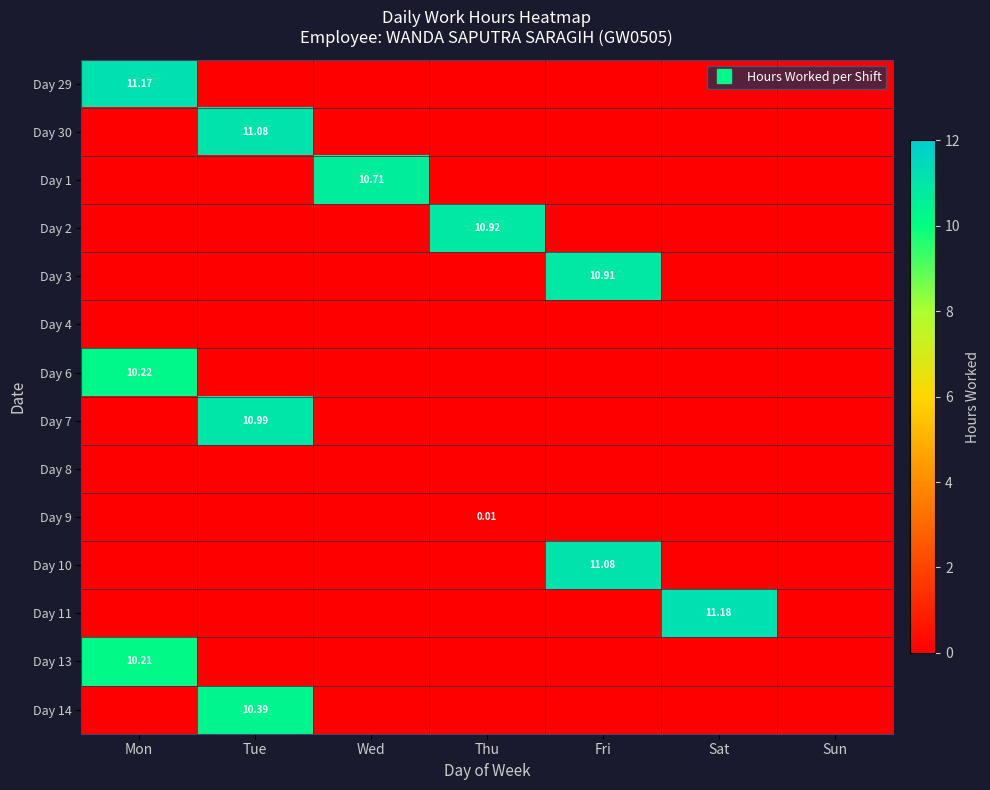

How many data points in Day 1 are above 0?

1